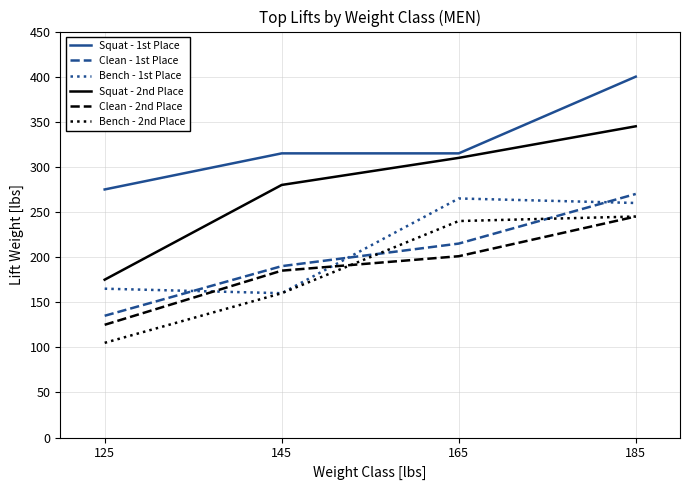

Is it true that Bench - 2nd Place equals 59 at 125?

False